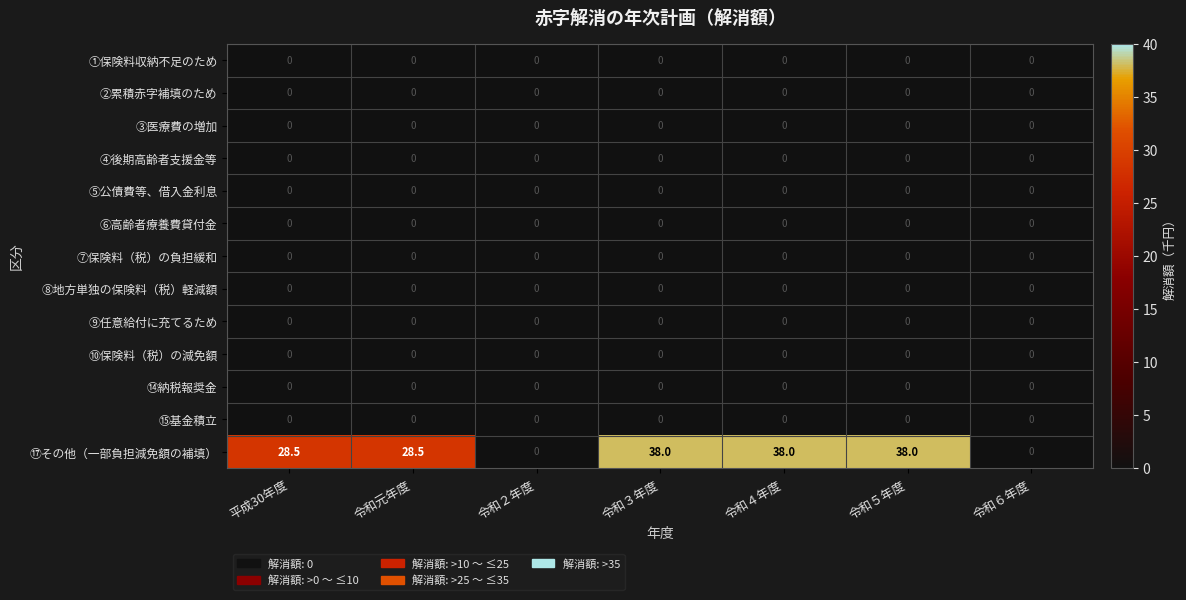

How many ⑰その他（一部負担減免額の補填） values are between 0 and 38?

7